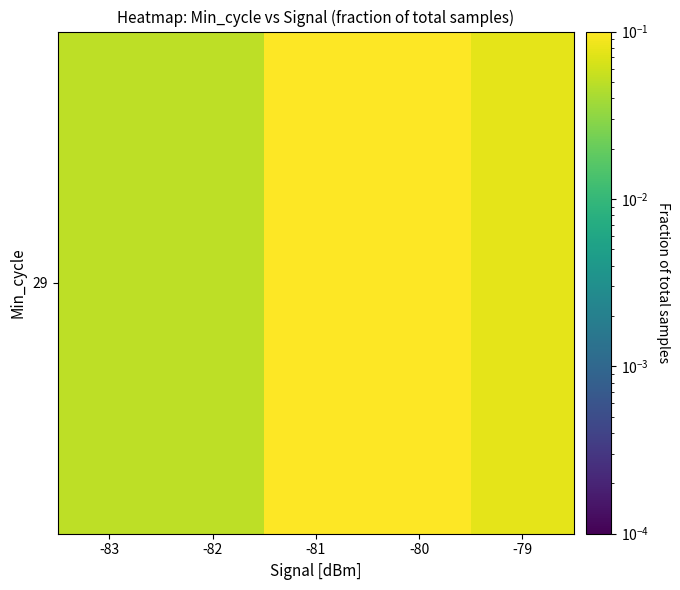

The value at -81 is 0.2. True or false?

False